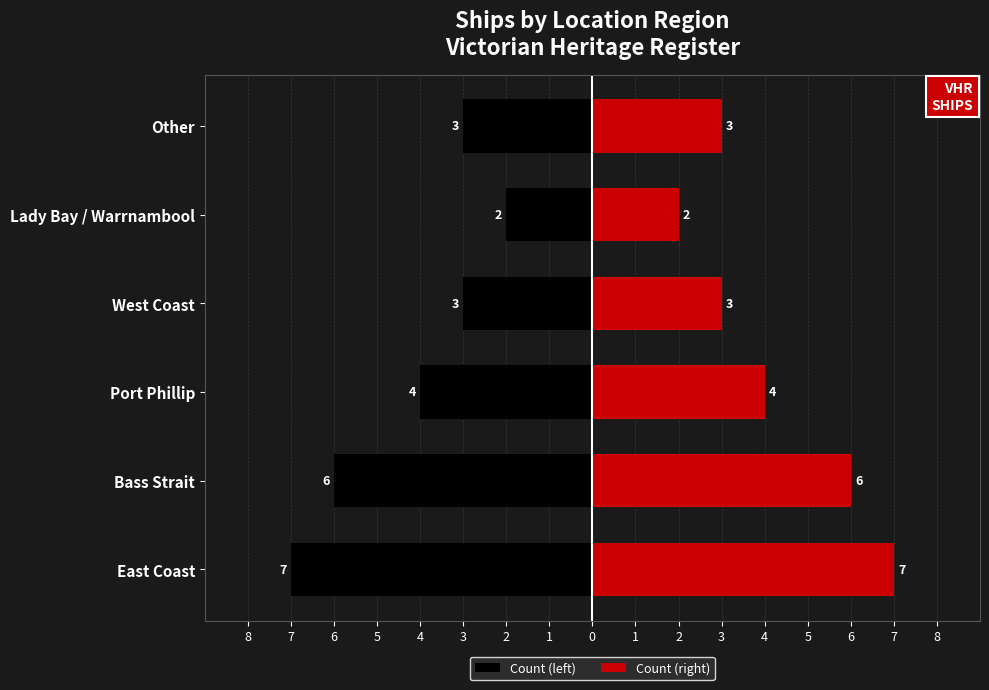

True or false: Count (left) has a value of -3 at 5.

True